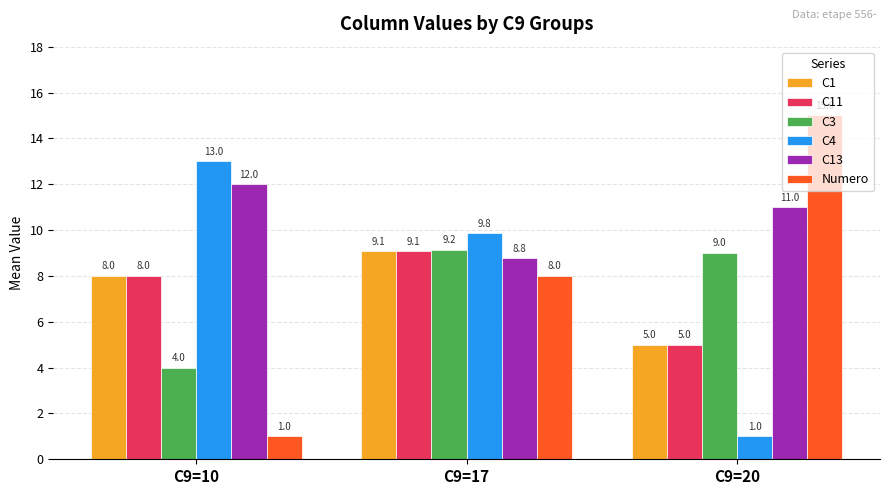

The C1 series shows 8.0 at C9=10. True or false?

True